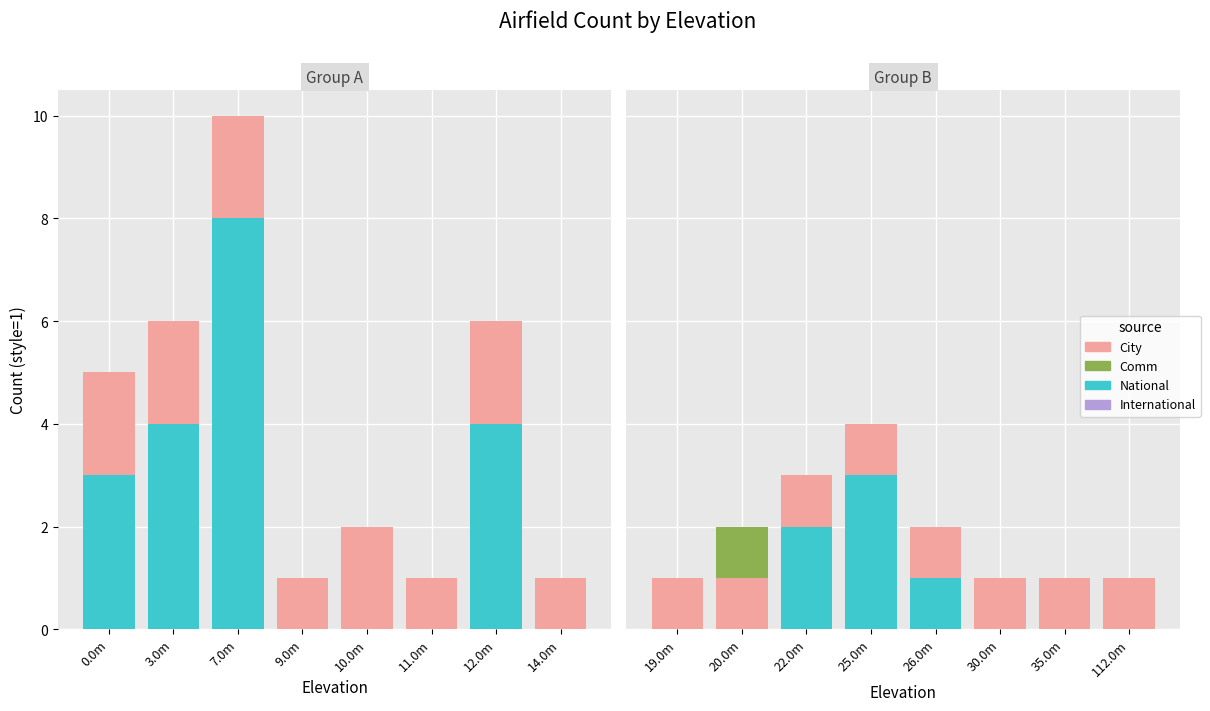

How many categories are shown in the chart?

8